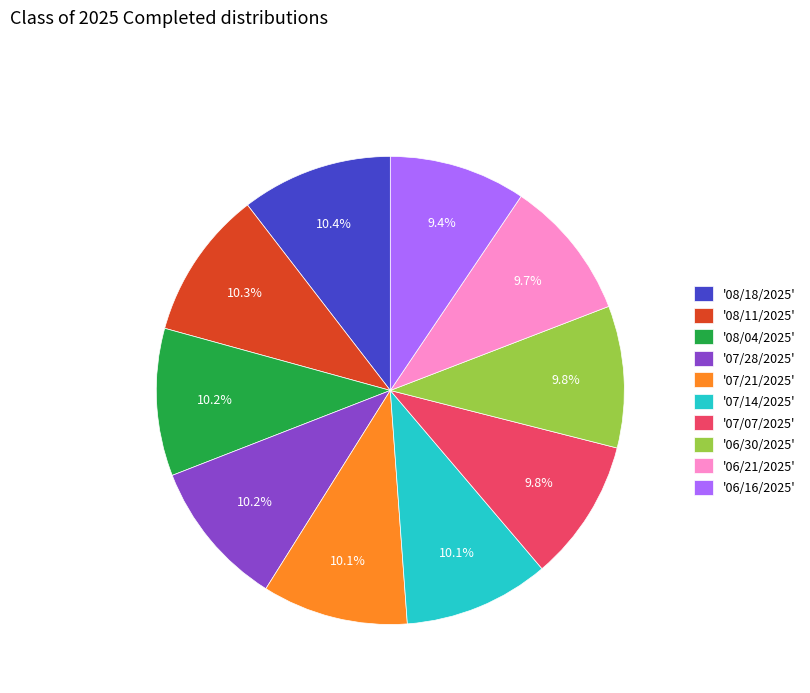

Is there a majority slice in this chart?

No